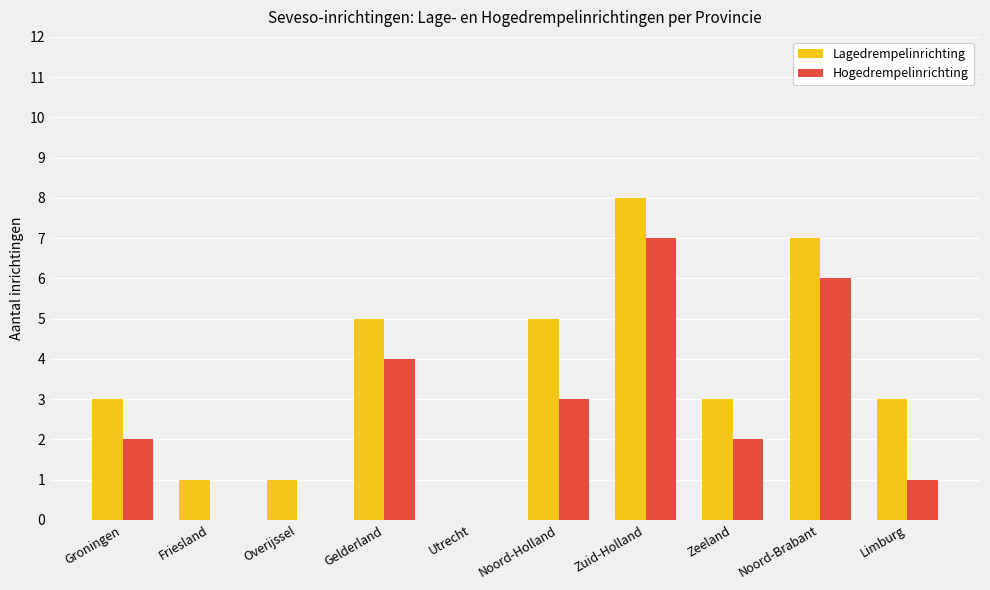

What is the sum of the Hogedrempelinrichting values at Noord-Brabant and Groningen?

8